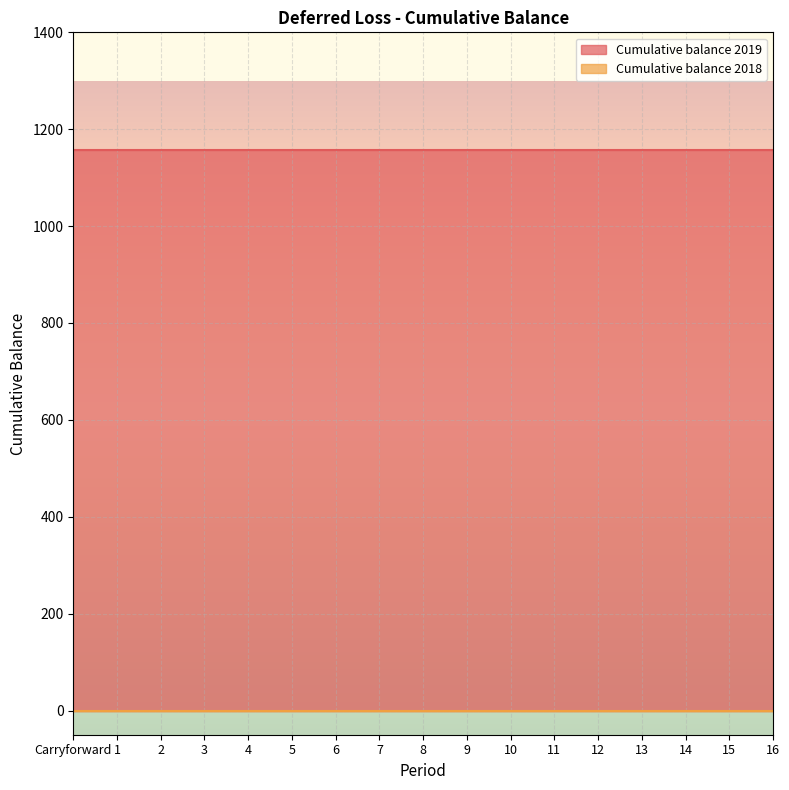

True or false: Cumulative balance 2019 and Cumulative balance 2018 cross at least once.

False